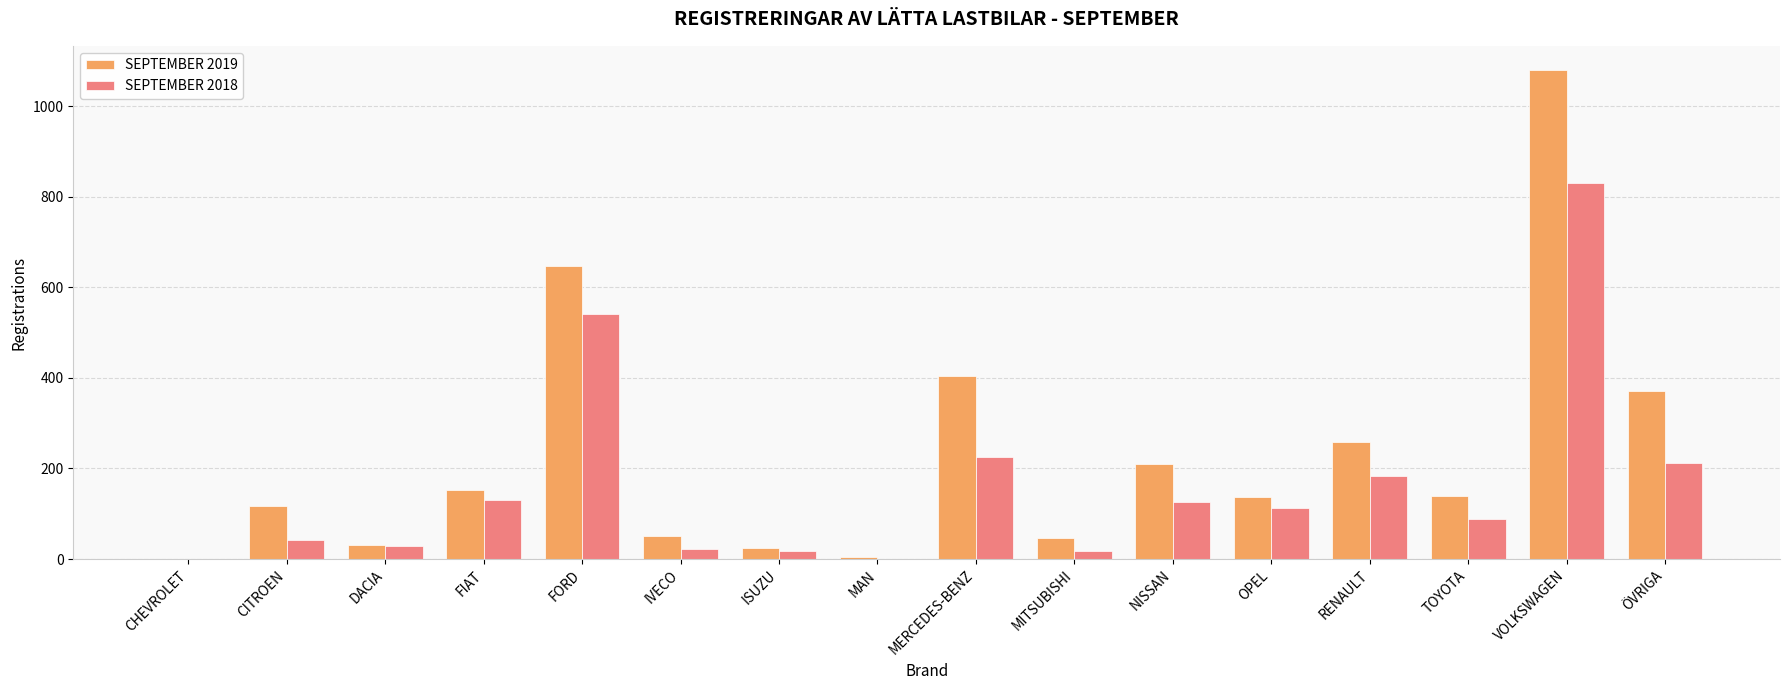

What is the sum of all SEPTEMBER 2018 values?

2577